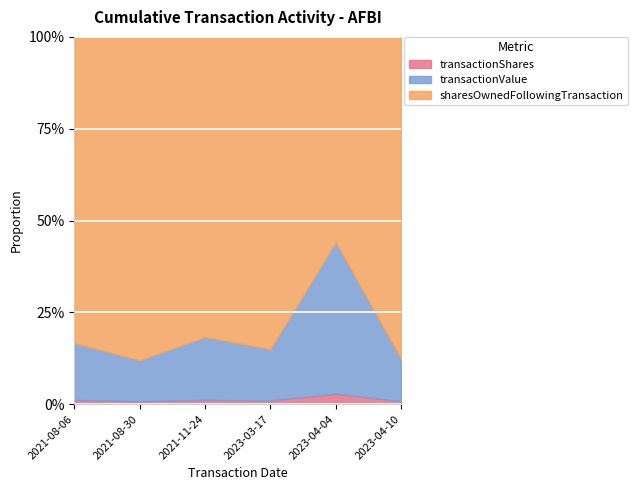

Where does the transactionShares series first go above 10213?

2021-11-24